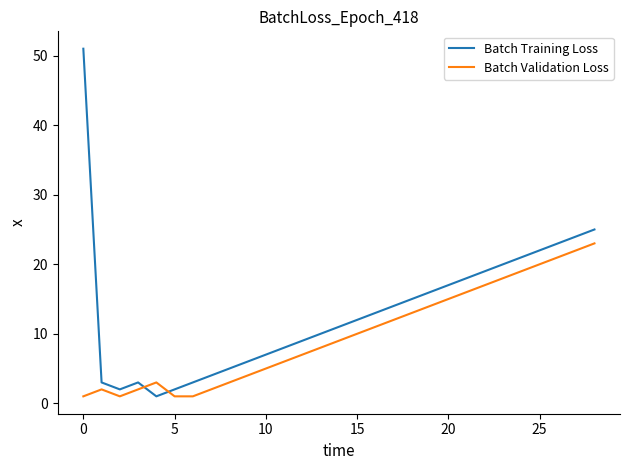

How many times do Batch Validation Loss and Batch Training Loss cross each other?

2